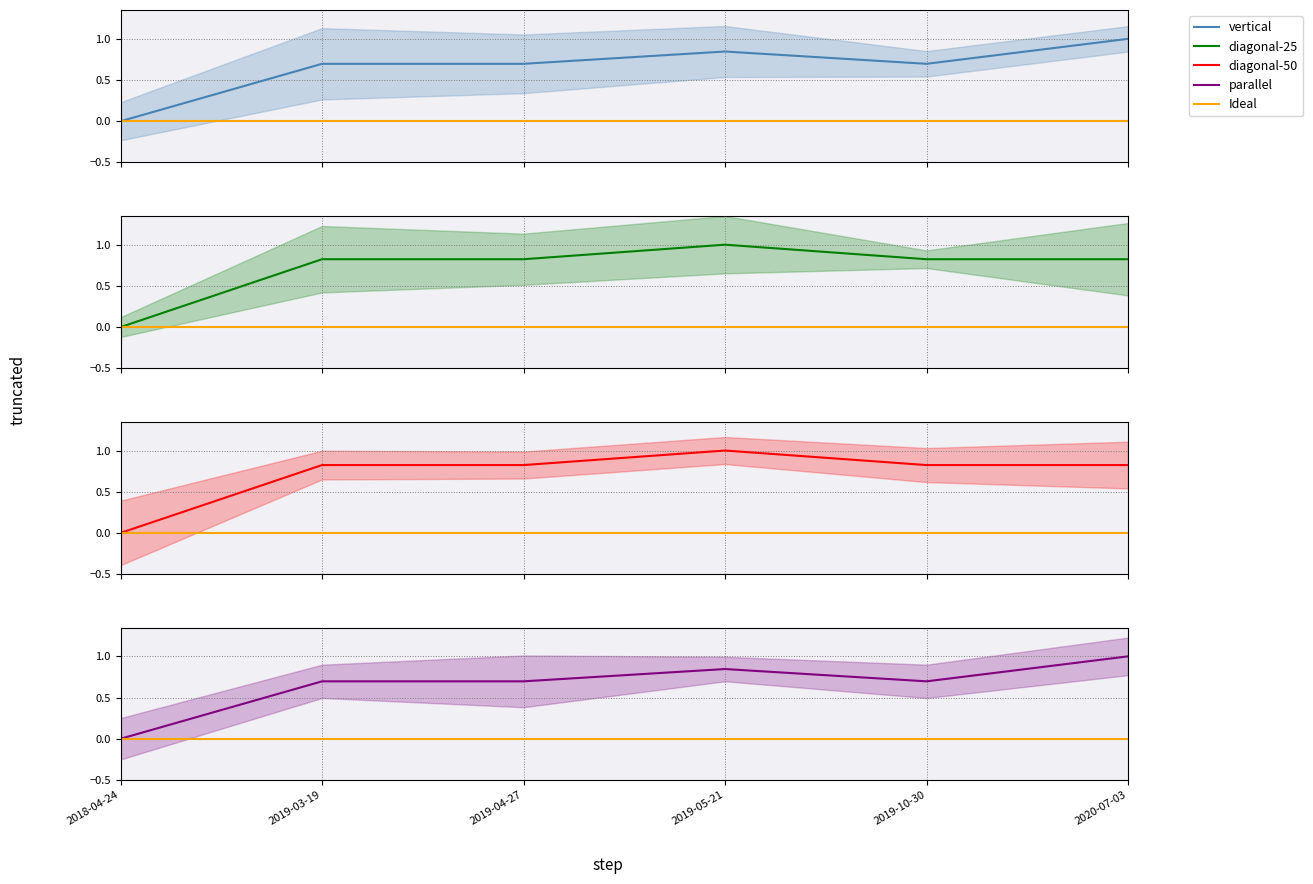

At which category does the chart reach its peak across all series?

2020-07-03